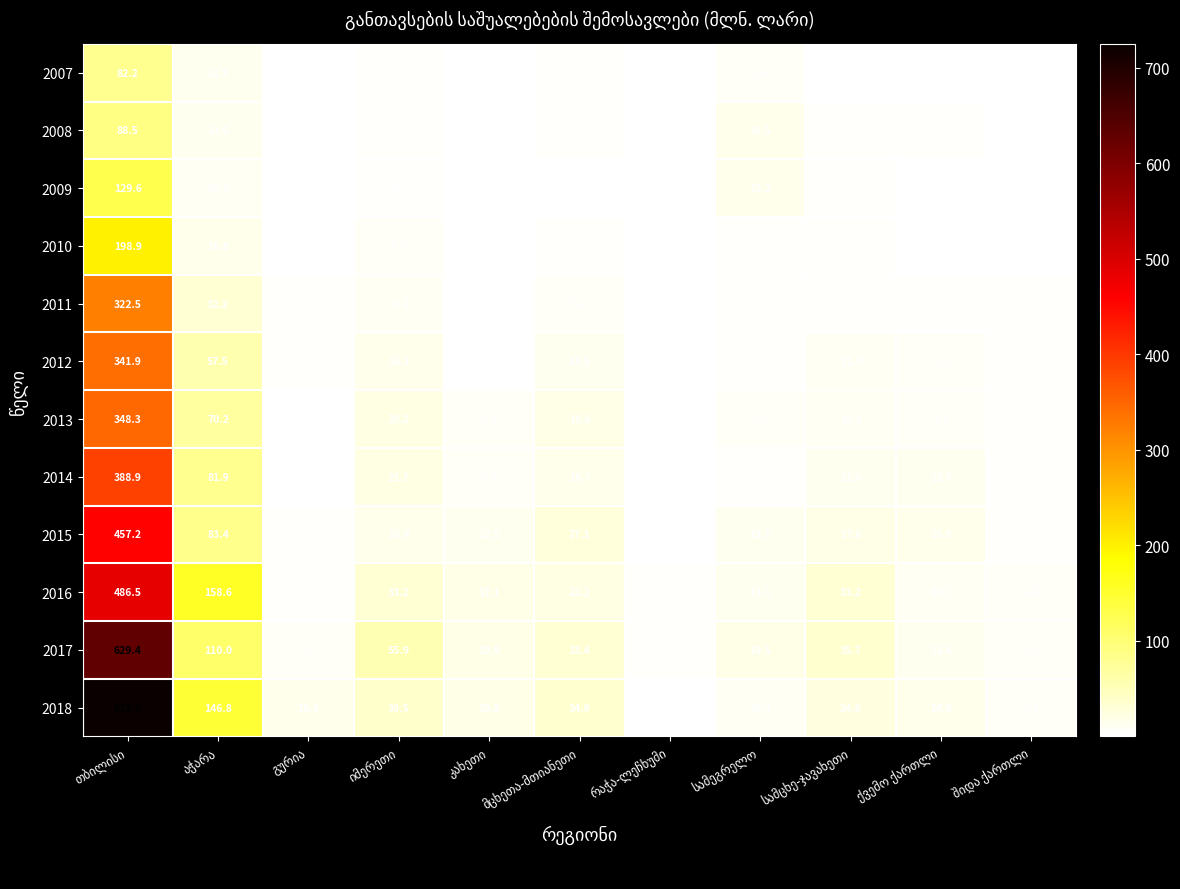

Which series has the largest total across all categories?

2018